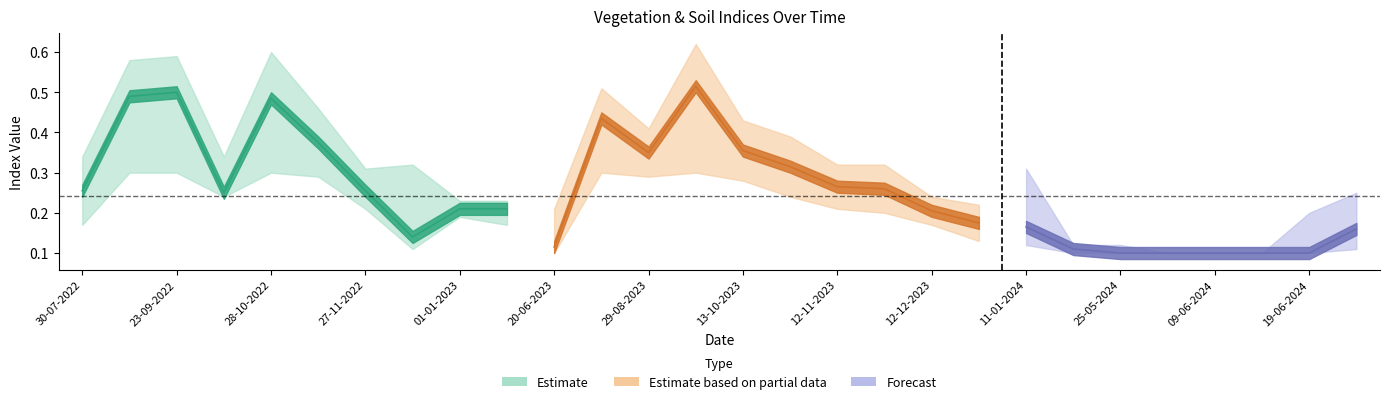

True or false: ndmi has a value of 0.1 at 20-06-2023.

False